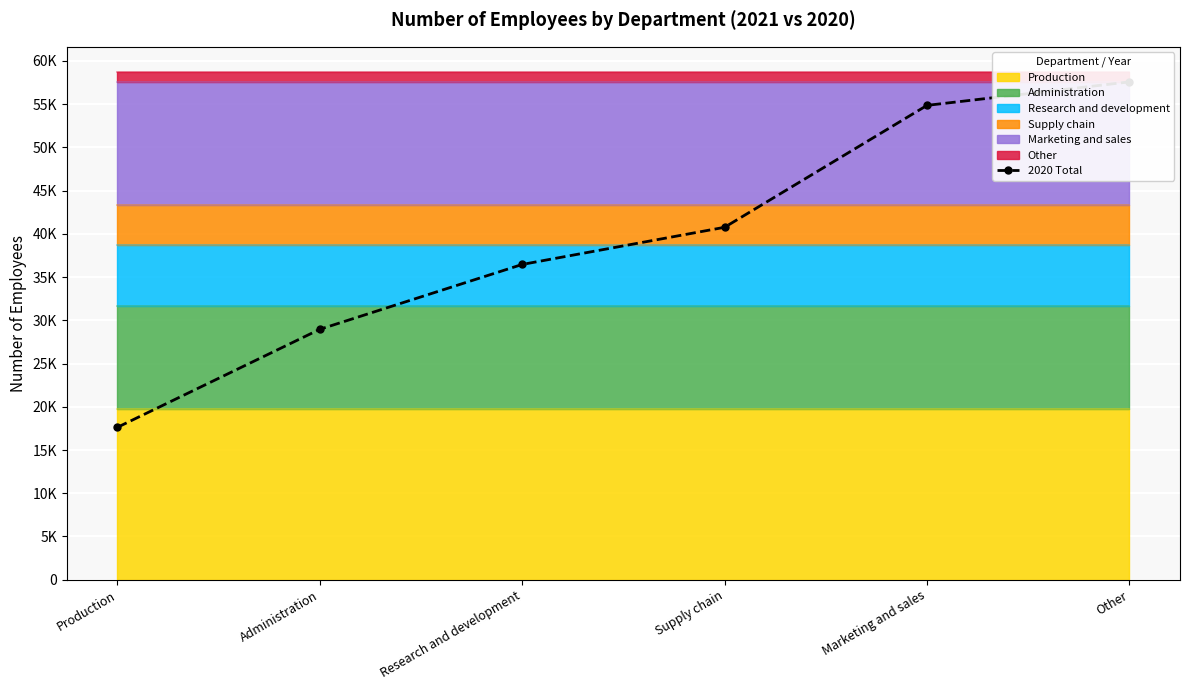

What is the difference between the second highest and second lowest values?

25902